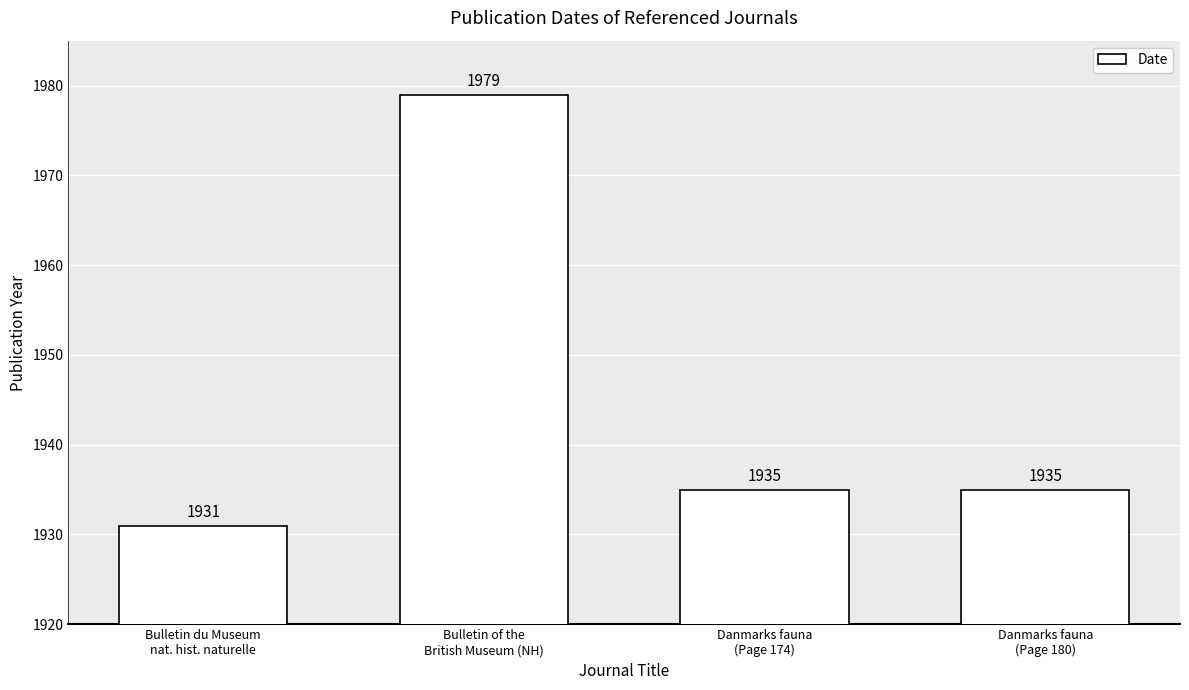

What is the average value?

1945